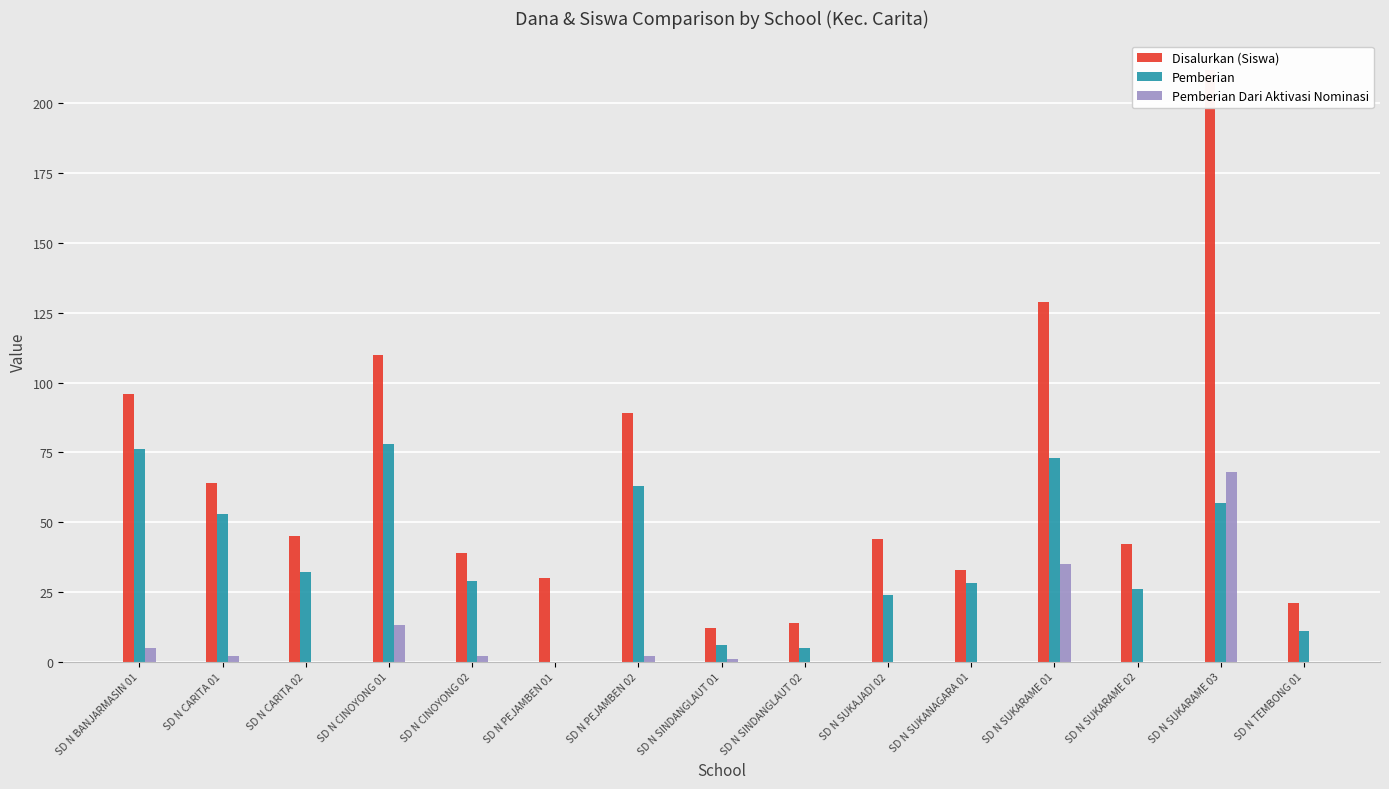

Rank the series by their average value, from lowest to highest.

Pemberian Dari Aktivasi Nominasi, Pemberian, Disalurkan (Siswa)